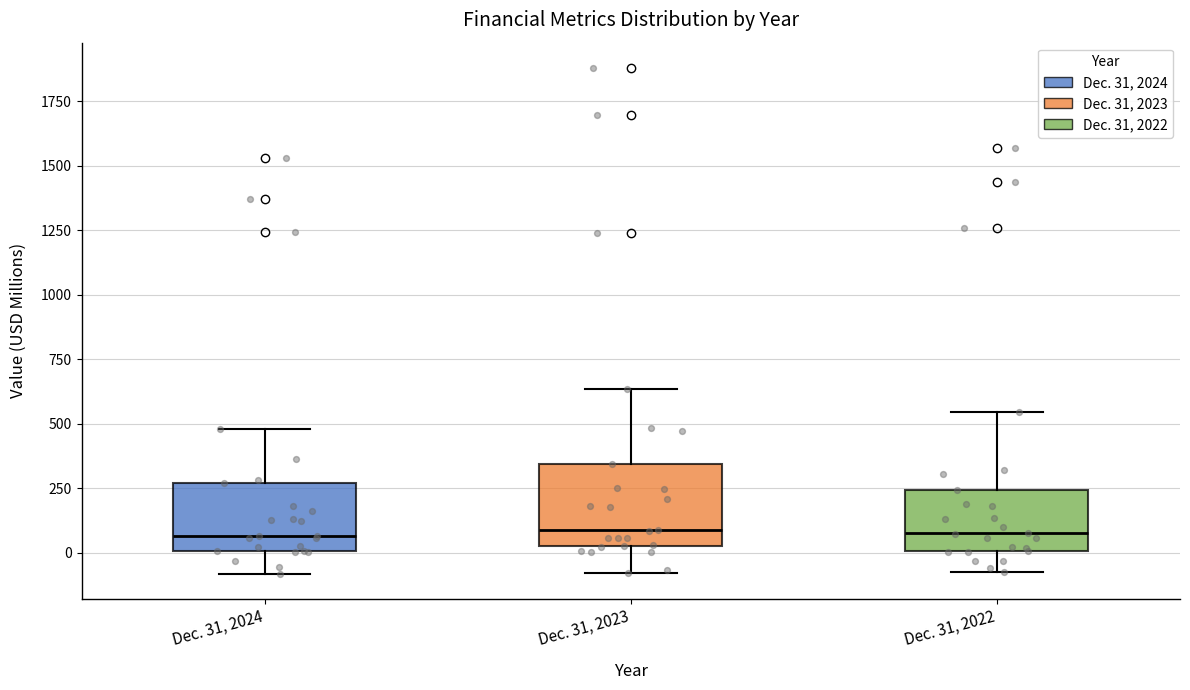

Which box is the tallest, from its lower edge to its upper edge?

Dec. 31, 2023